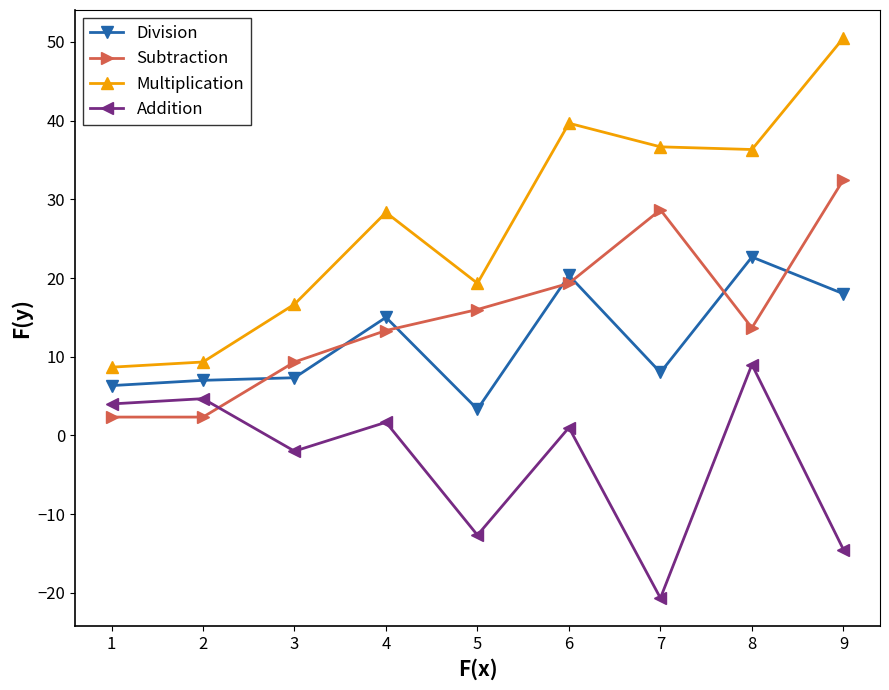

True or false: Addition and Multiplication cross at least once.

False